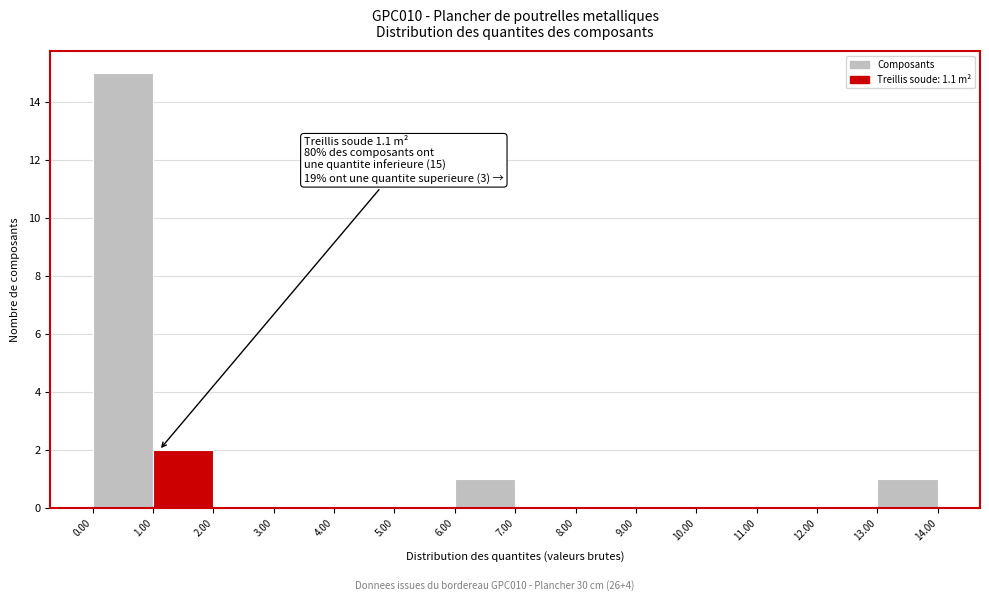

Over which range of the x-axis is the bar tallest?

0.00 to 1.00